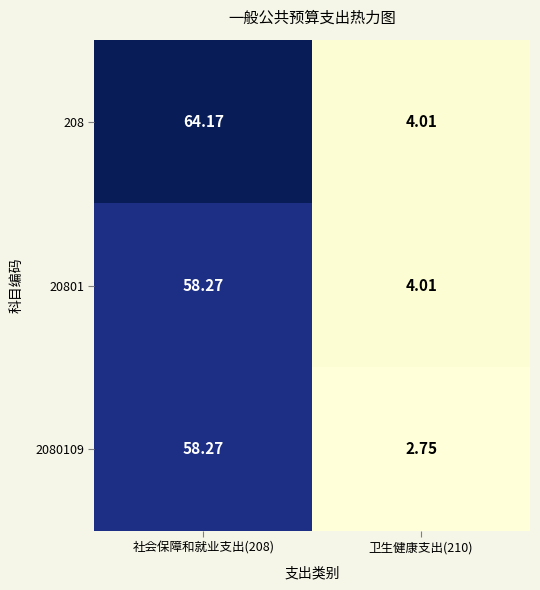

List the series in order of their overall mean, highest first.

208, 20801, 2080109